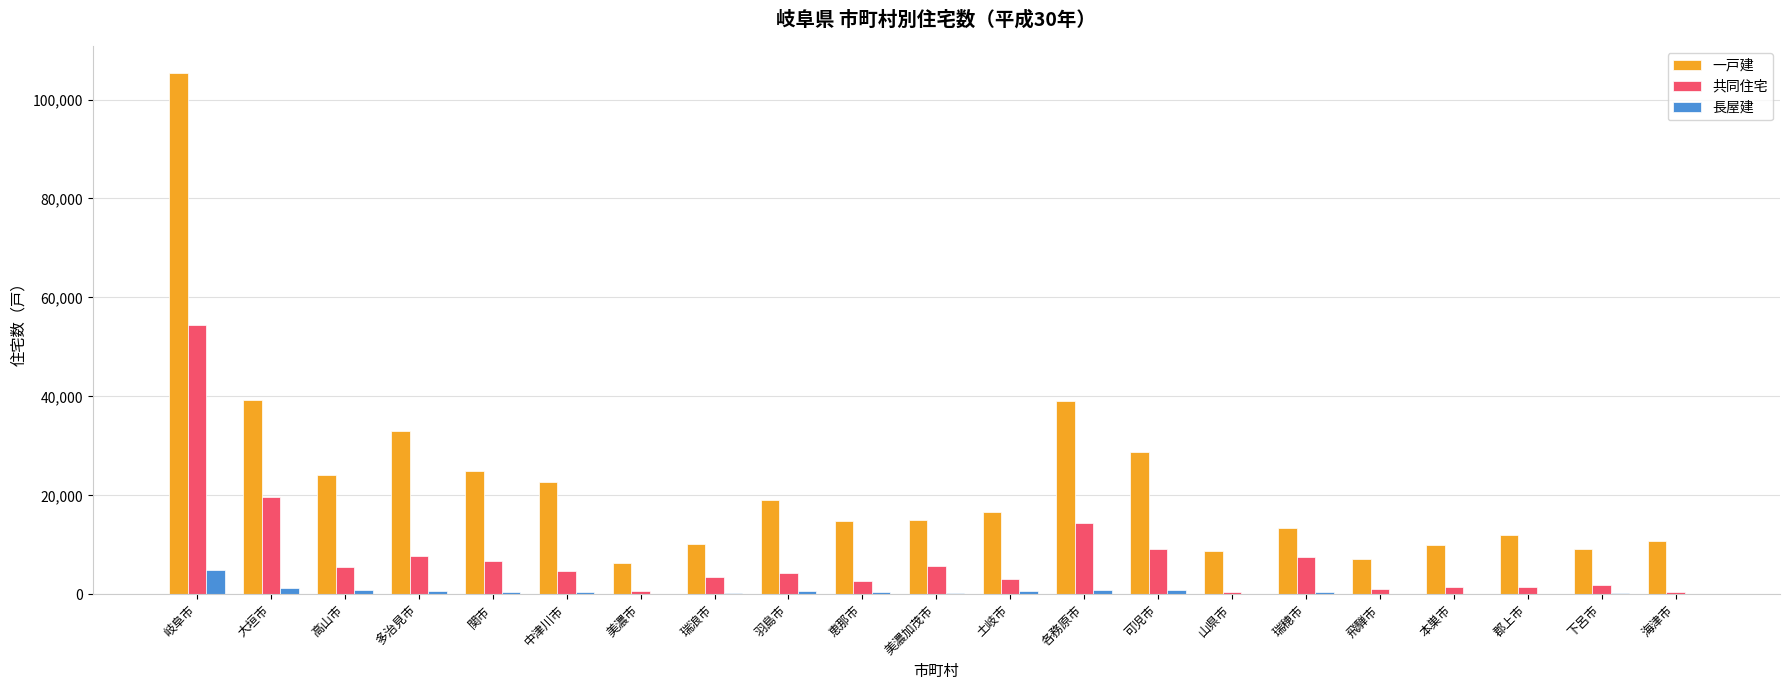

What is the maximum value shown in the chart?

105450